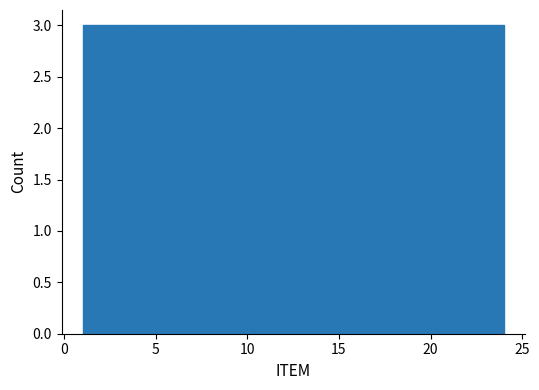

Reading left to right, transcribe this chart: for each bar, give the range it covers on the x-axis and its height. Neither the bar edges nor the heights are printed on the chart, so give them approximately, as read against the axes.

1.0 to 4.0: 3
4.0 to 7.0: 3
7.0 to 9.5: 3
9.5 to 12.5: 3
12.5 to 15.5: 3
15.5 to 18.5: 3
18.5 to 21.0: 3
21.0 to 24.0: 3